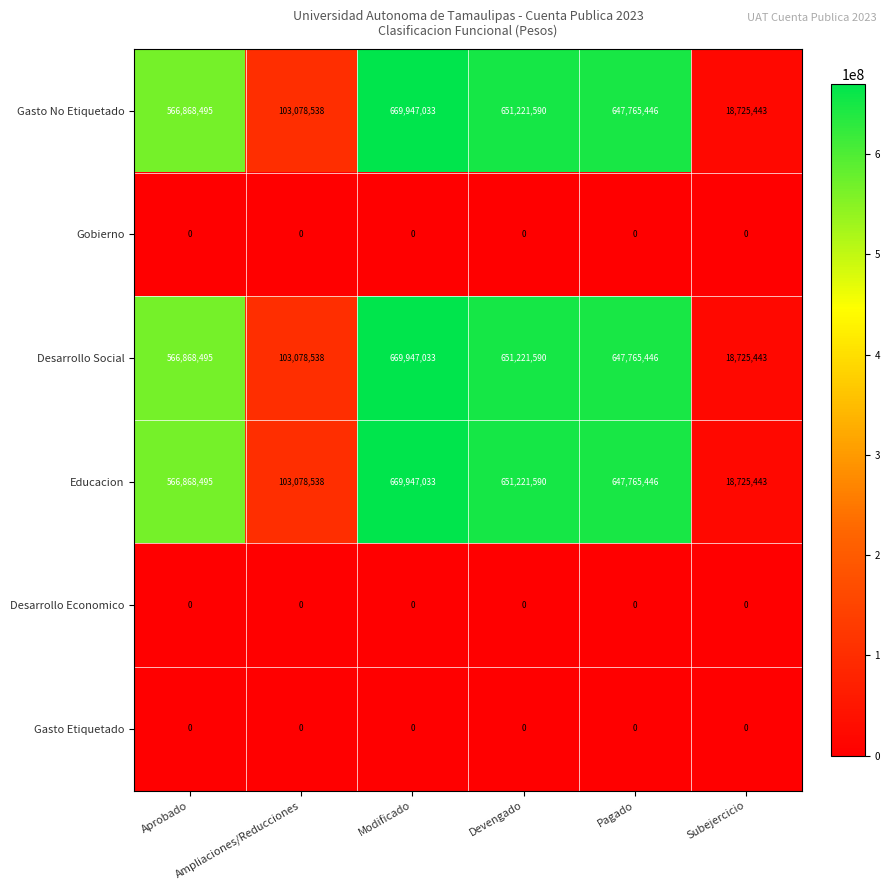

At how many categories does at least one series exceed 310830520?

4